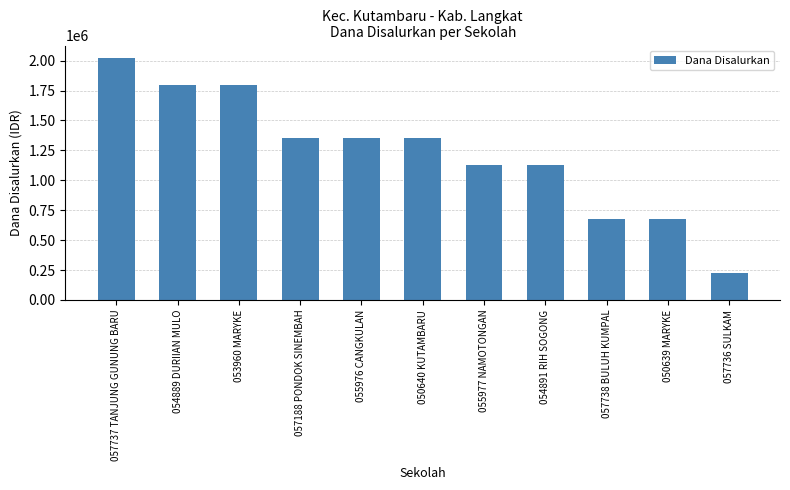

How many series are shown in this chart?

1